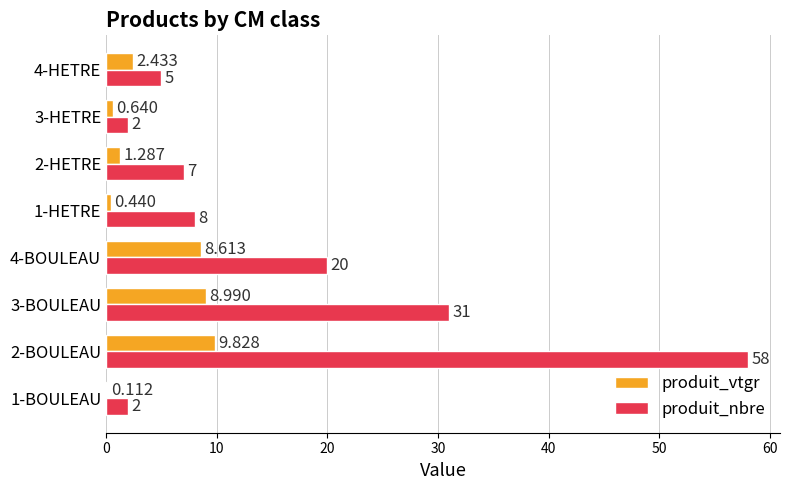

What is the average value of the produit_vtgr series?

4.0